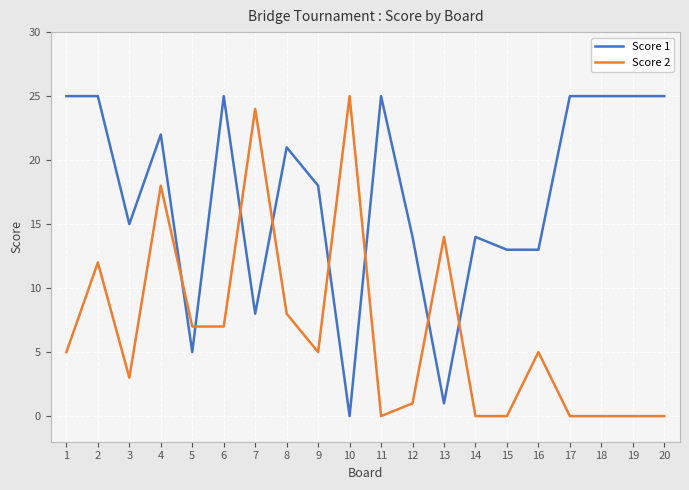

How many categories are shown in the chart?

20